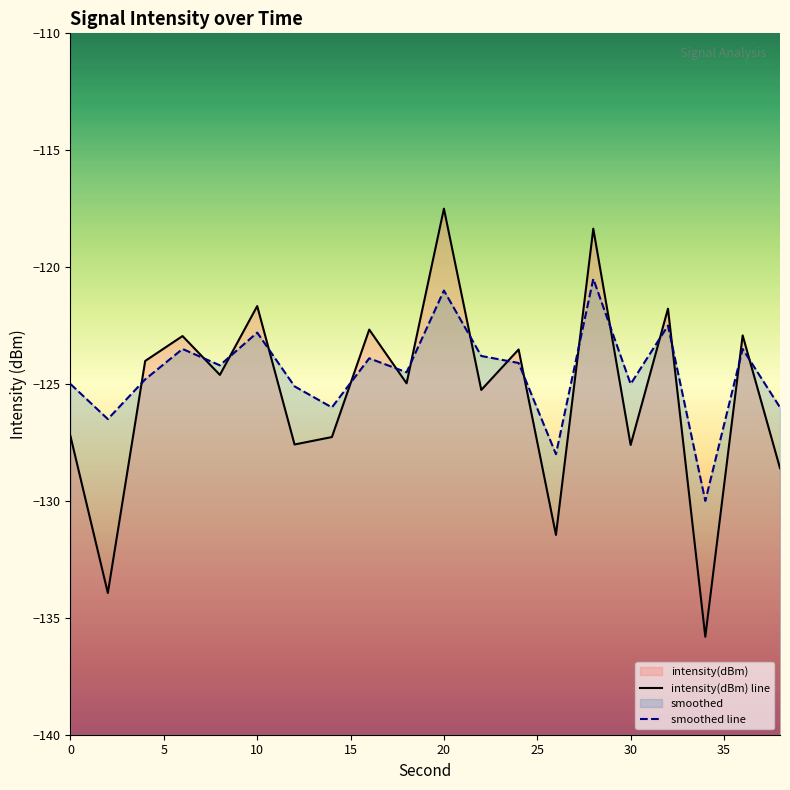

The intensity(dBm) line series shows -61.8 at 10. True or false?

False